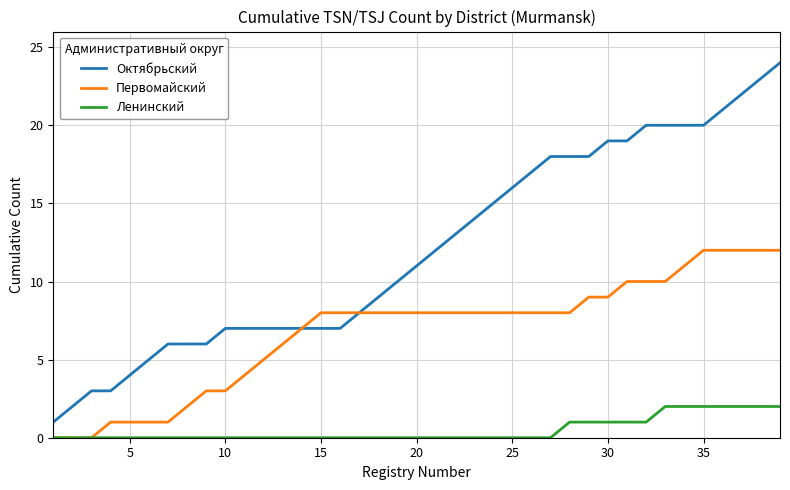

Which series has the widest spread of values?

Октябрьский